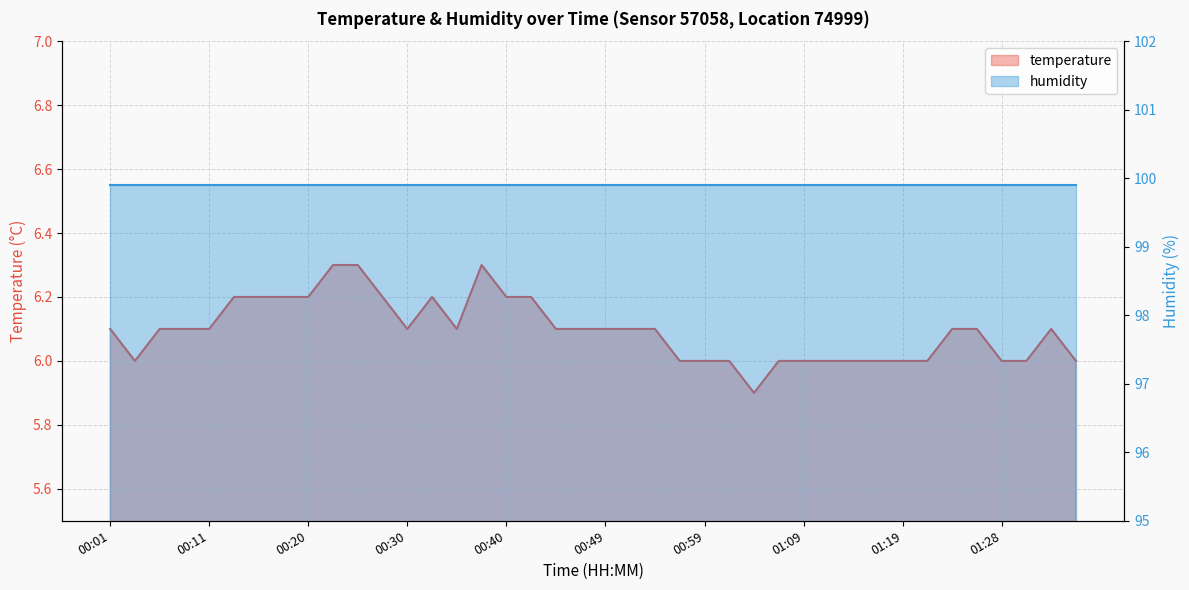

At which category does the chart reach its minimum across all series?

01:04